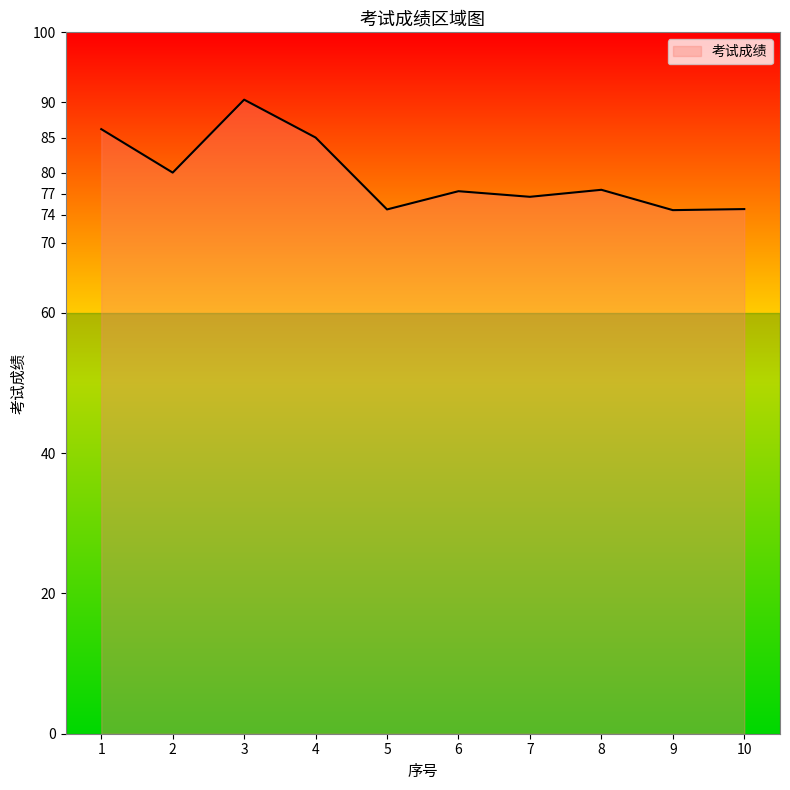

The value at 6 is 77.3. True or false?

True